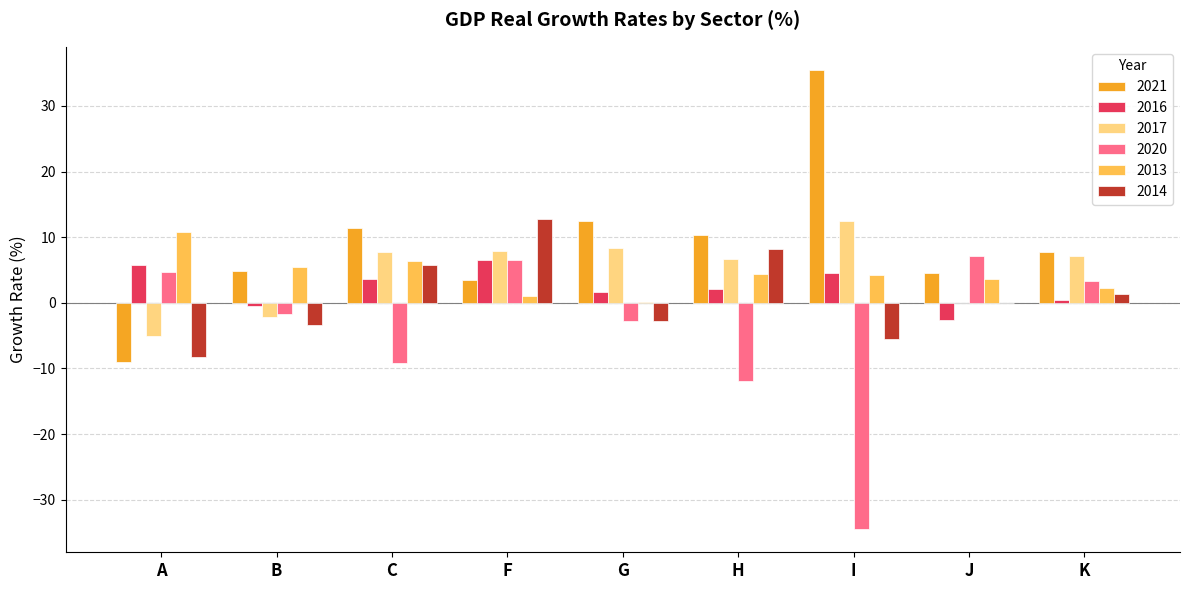

How many series are shown in this chart?

6